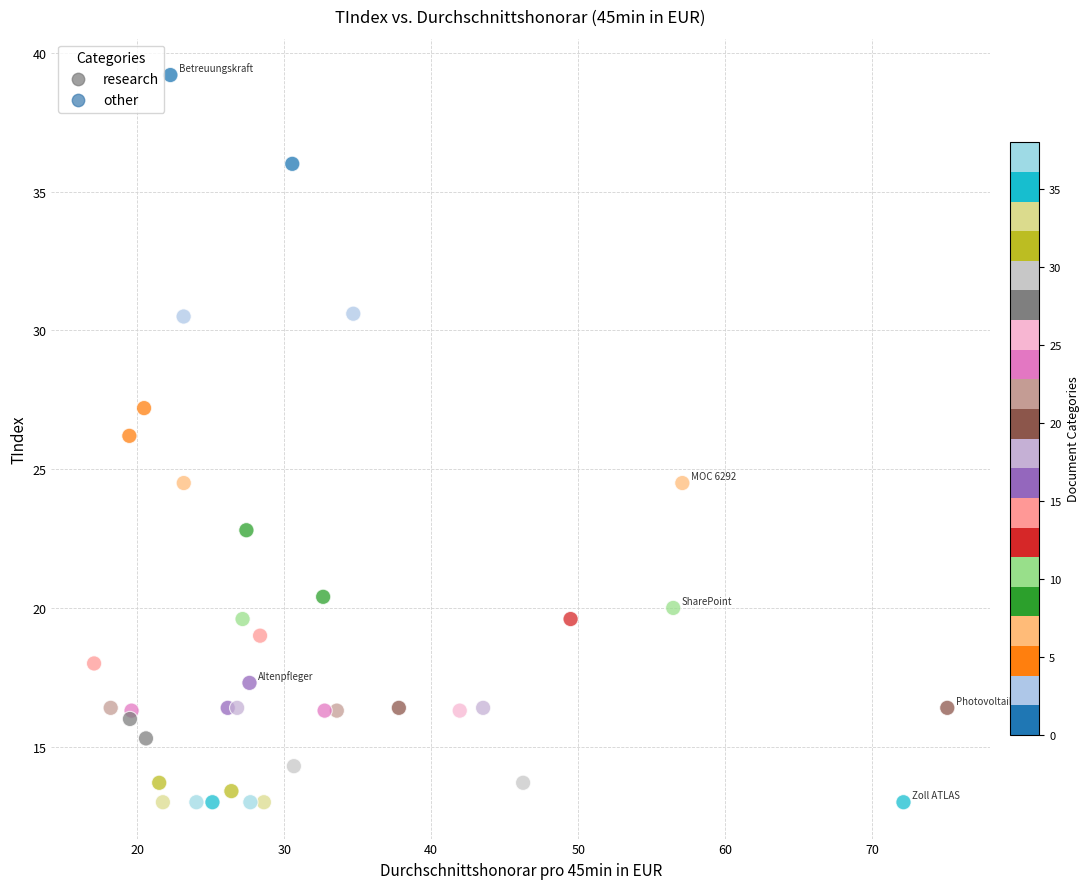

What is the range of Y values (max minus min)?

26.2